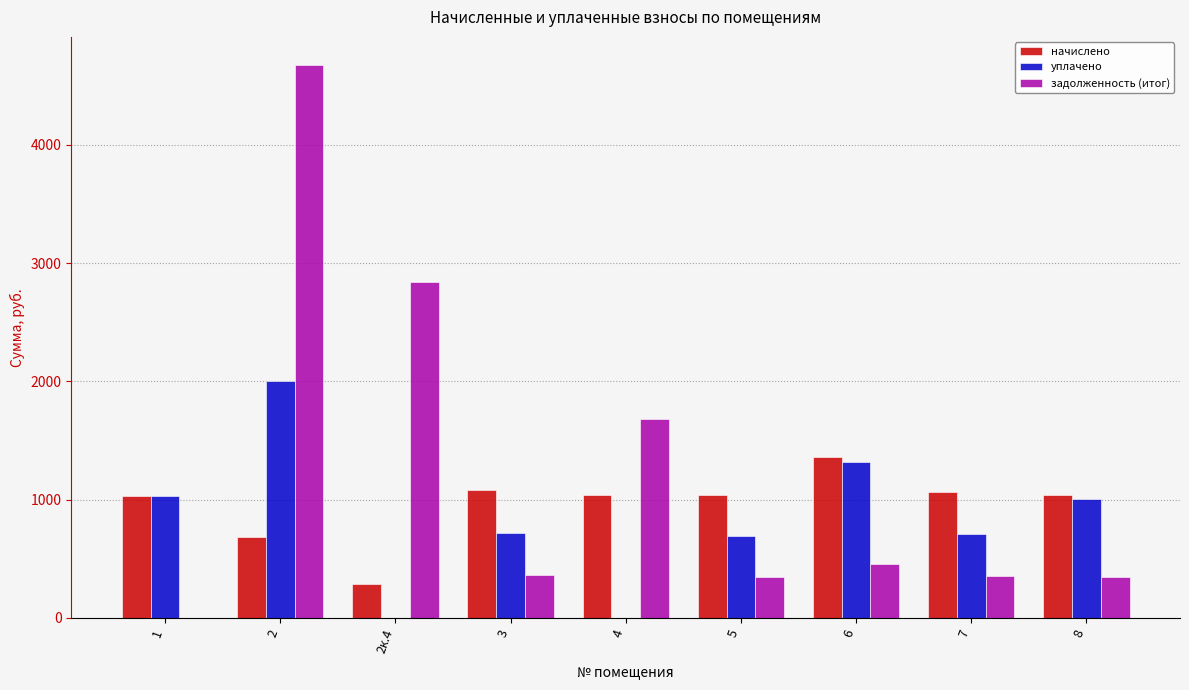

Count the number of data series in this chart.

3